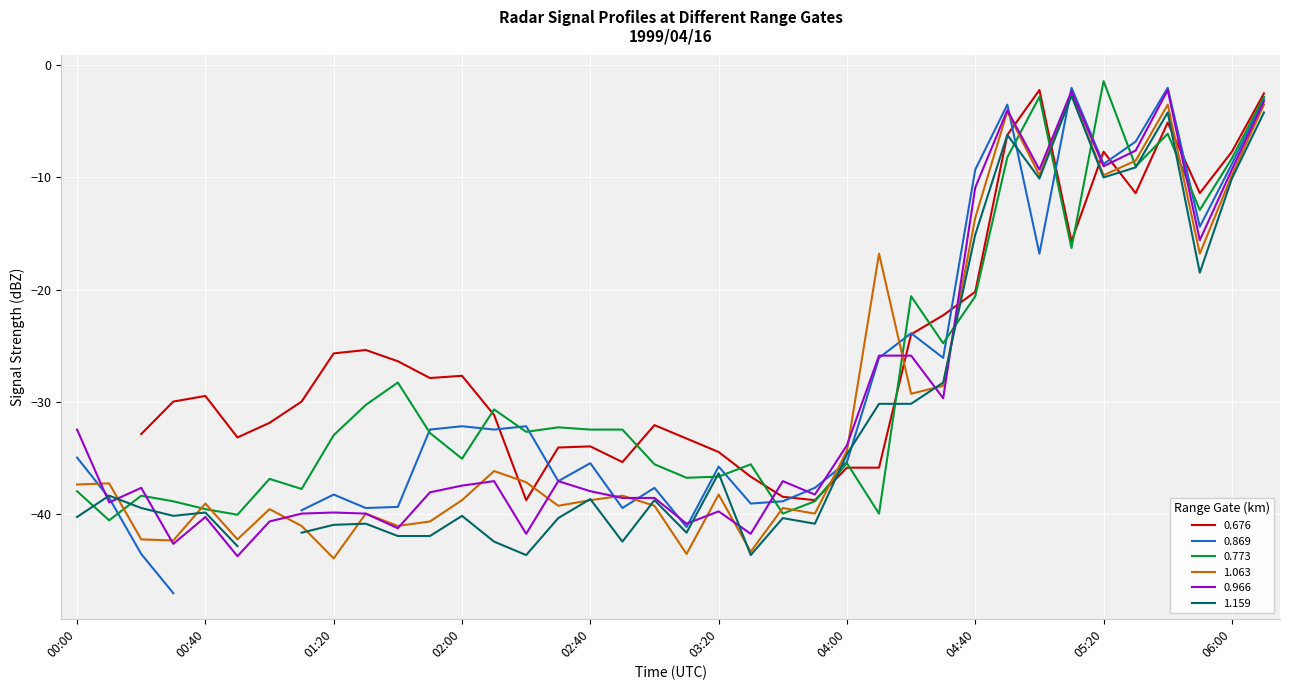

Is it true that 1.063 equals -18.8 at 04:40?

False